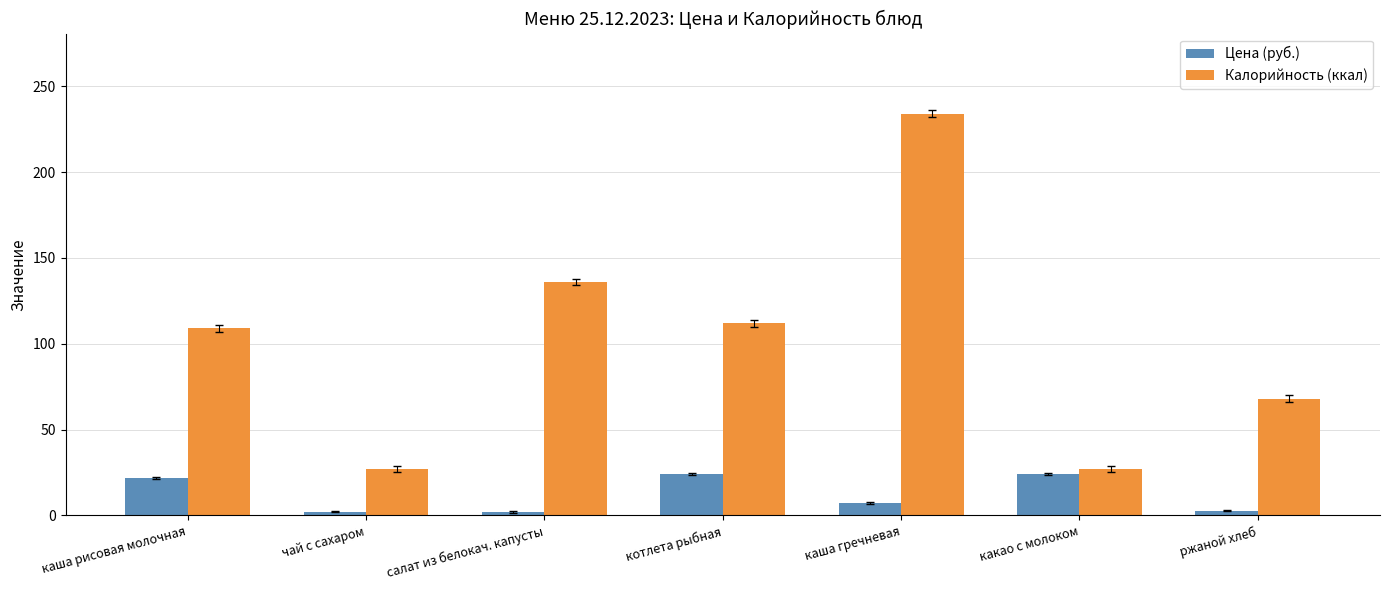

Which series has the largest range (max minus min)?

Калорийность (ккал)